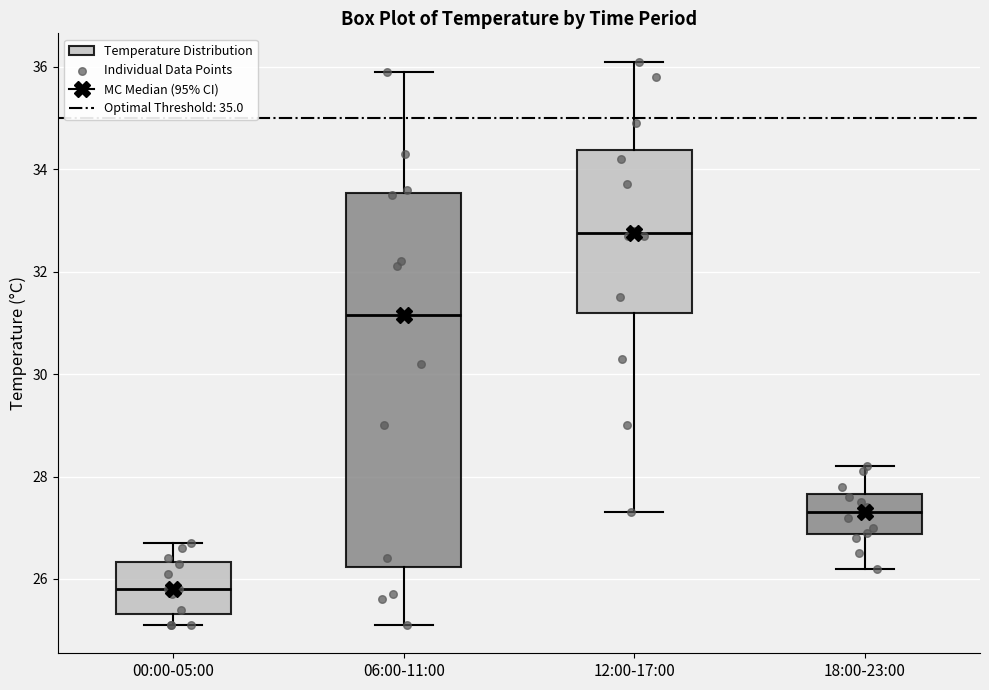

Reading left to right, read every box against the y-axis: the position of its median line, the range the box covers, and the ends of its whiskers. The values are not printed on the chart, so give them approximately, as read against the axis.

00:00-05:00: median 25.8, box 25.4 to 26.4, whiskers 25.2 to 26.8
06:00-11:00: median 31.2, box 26.2 to 33.6, whiskers 25.2 to 36.0
12:00-17:00: median 32.8, box 31.2 to 34.4, whiskers 27.4 to 36.2
18:00-23:00: median 27.4, box 26.8 to 27.6, whiskers 26.2 to 28.2